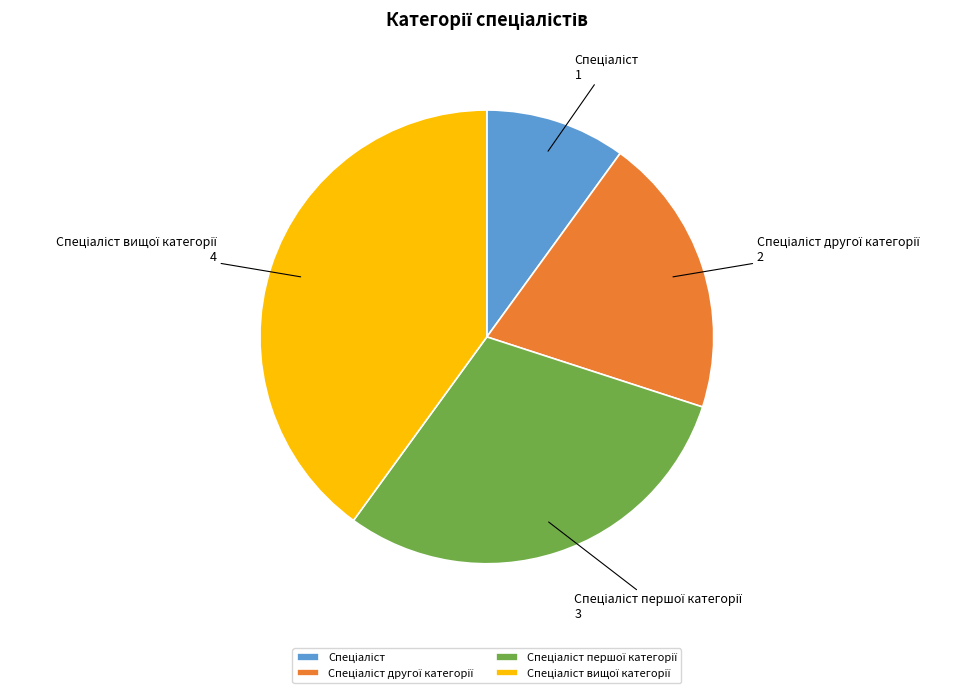

Does any single category account for the majority?

No